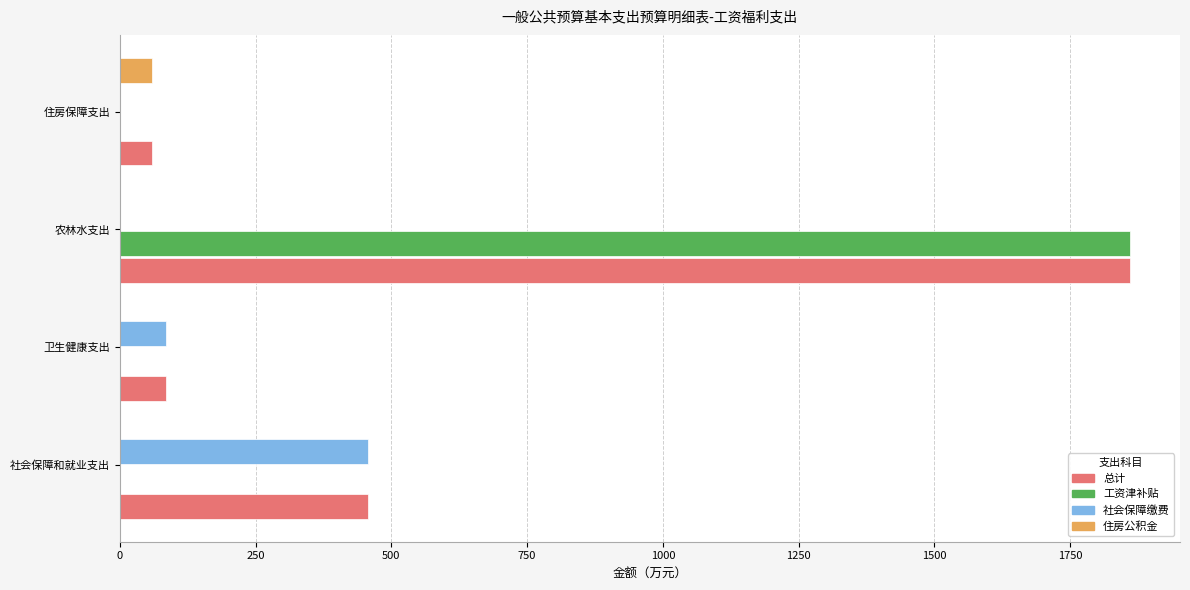

How many distinct data groups are displayed?

4